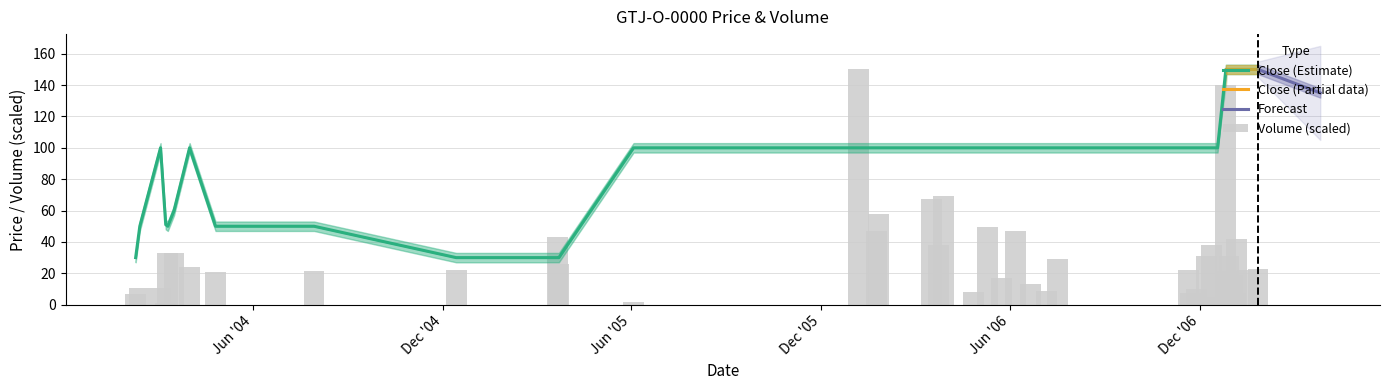

Which category has the lowest value across all series?

Dec '05